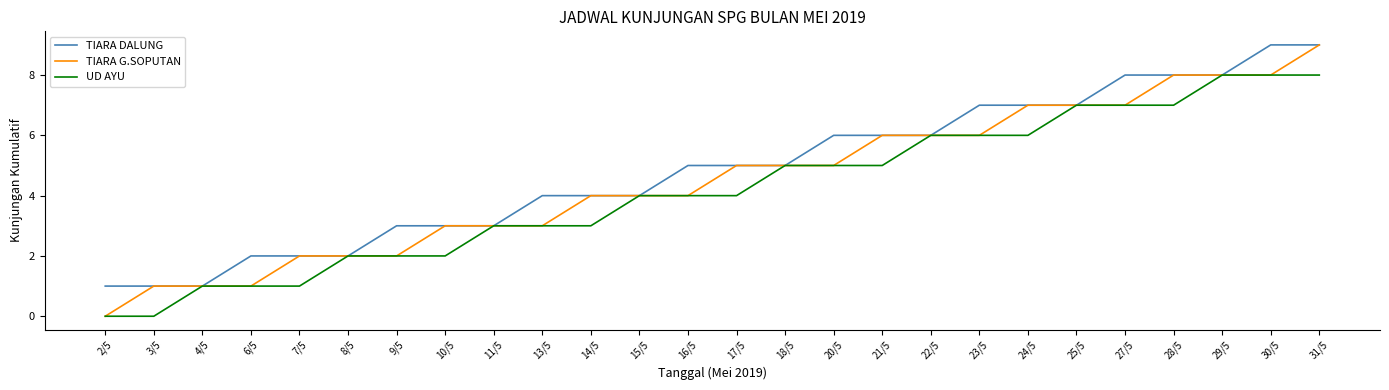

What is the maximum value shown in the chart?

9